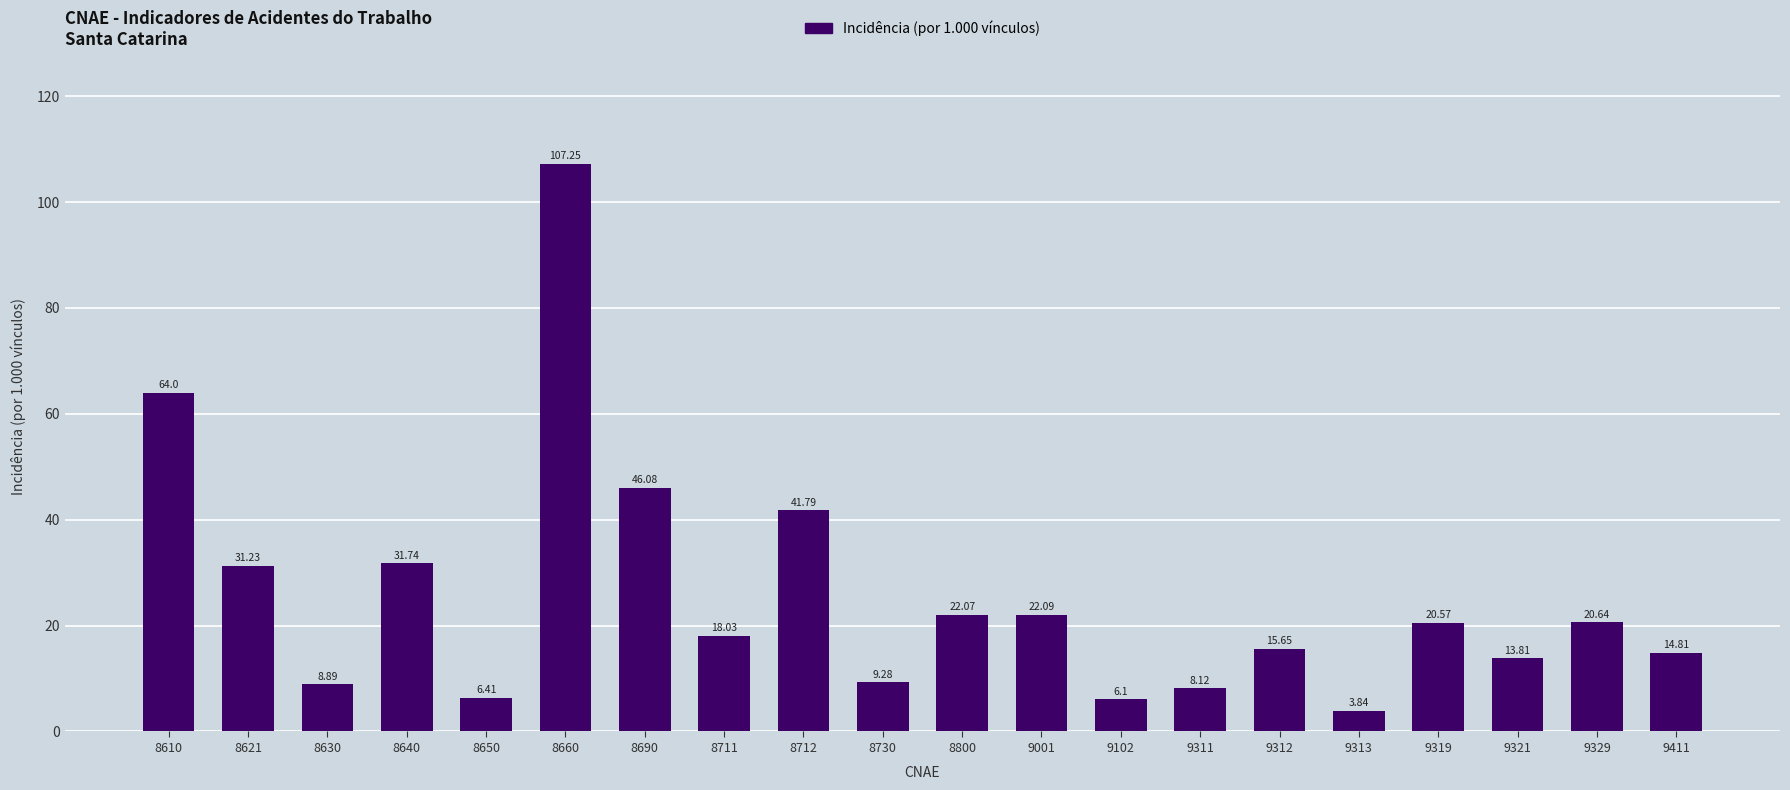

Between 8640 and 9319, which is larger?

8640